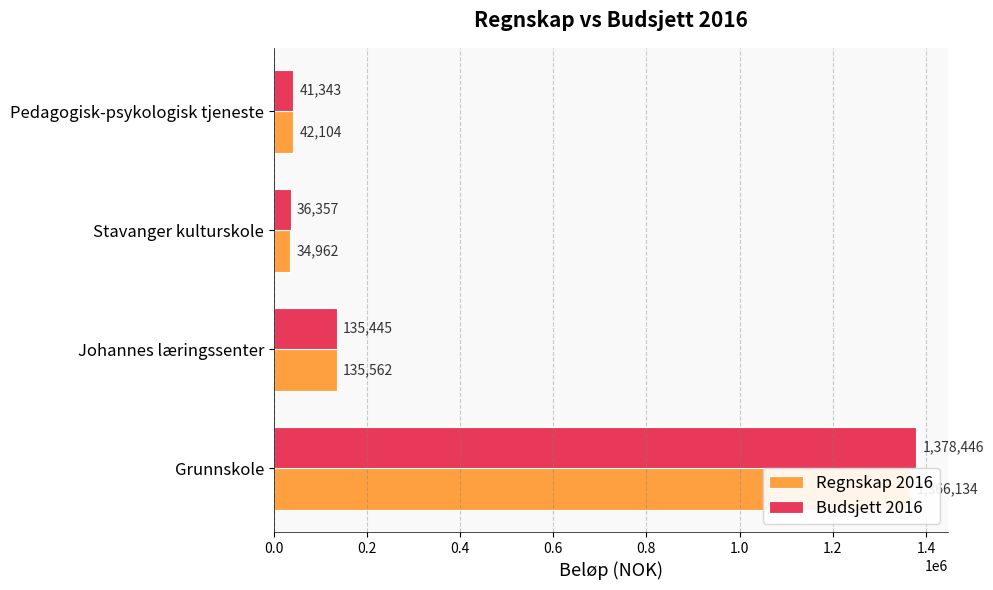

Which series has the largest range (max minus min)?

Budsjett 2016